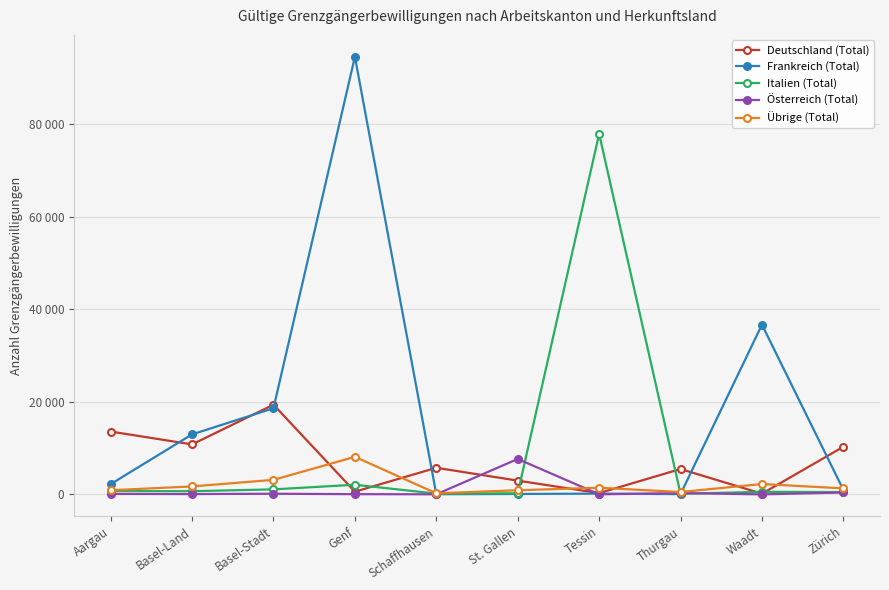

Does the chart have visible grid lines?

Yes